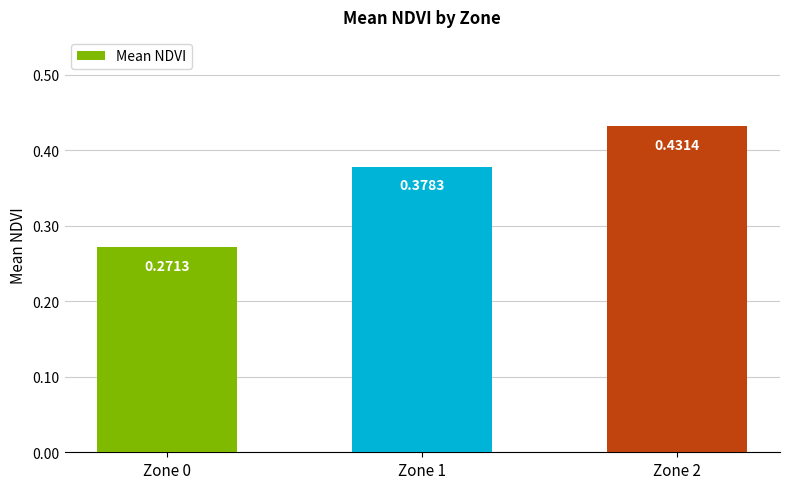

Rank the categories by value from highest to lowest.

Zone 2, Zone 1, Zone 0